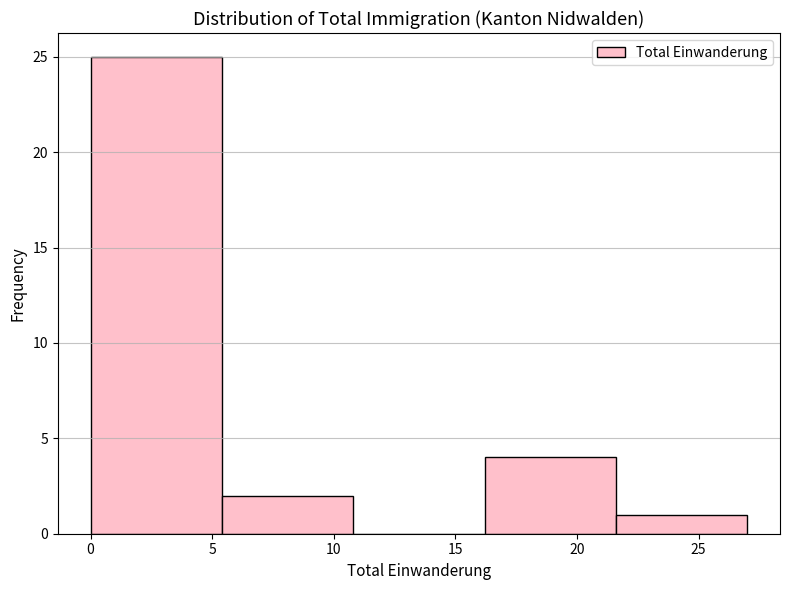

Over which range of the x-axis is the bar tallest?

0.0 to 5.4